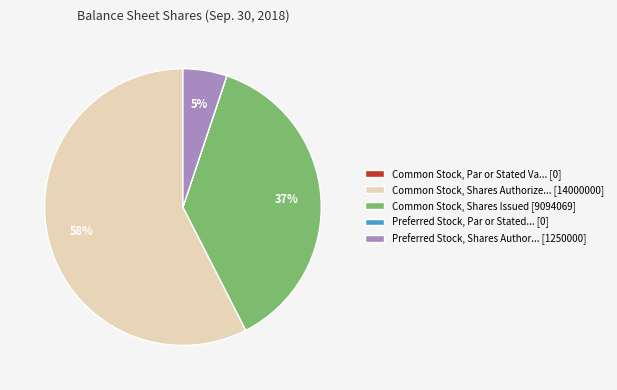

Which category has the biggest portion of the pie?

Common Stock, Shares Authorize... [14000000]